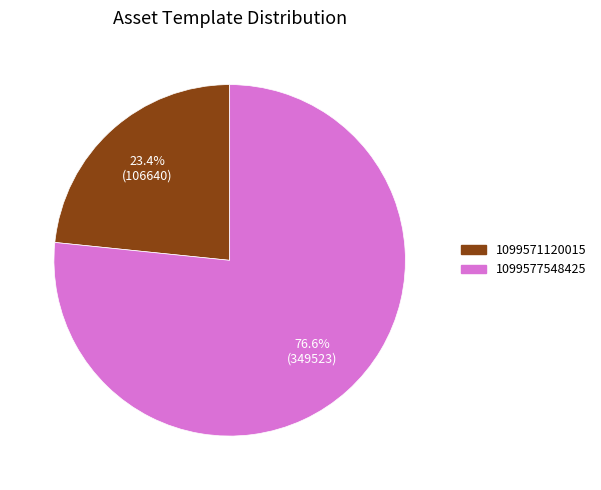

Is it true that 1099577548425 is 63% of the pie?

False